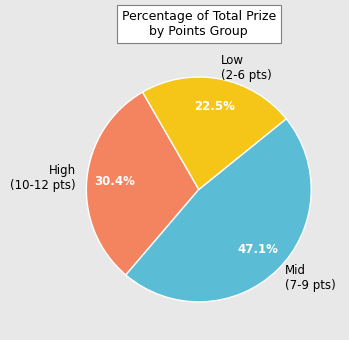

Which has a higher value, Low (2-6 pts) or Mid (7-9 pts)?

Mid (7-9 pts)